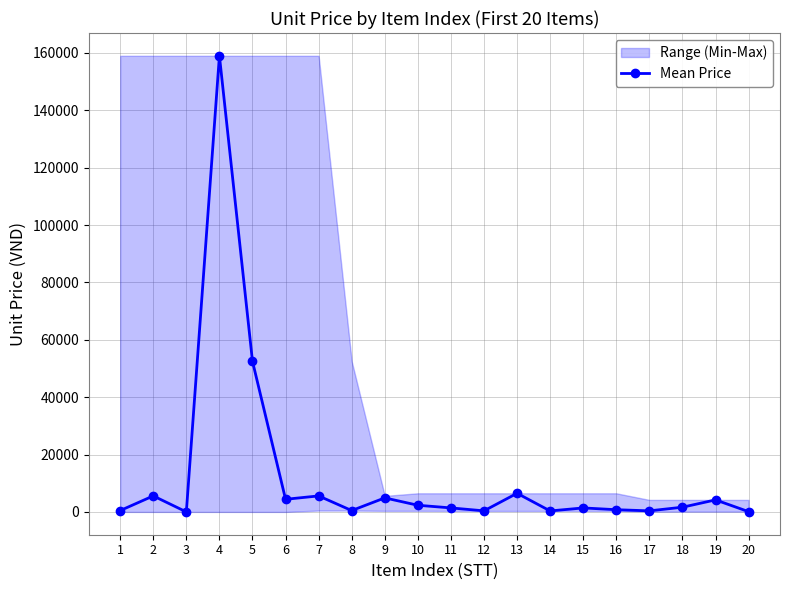

At which category does the data reach its first local peak?

2